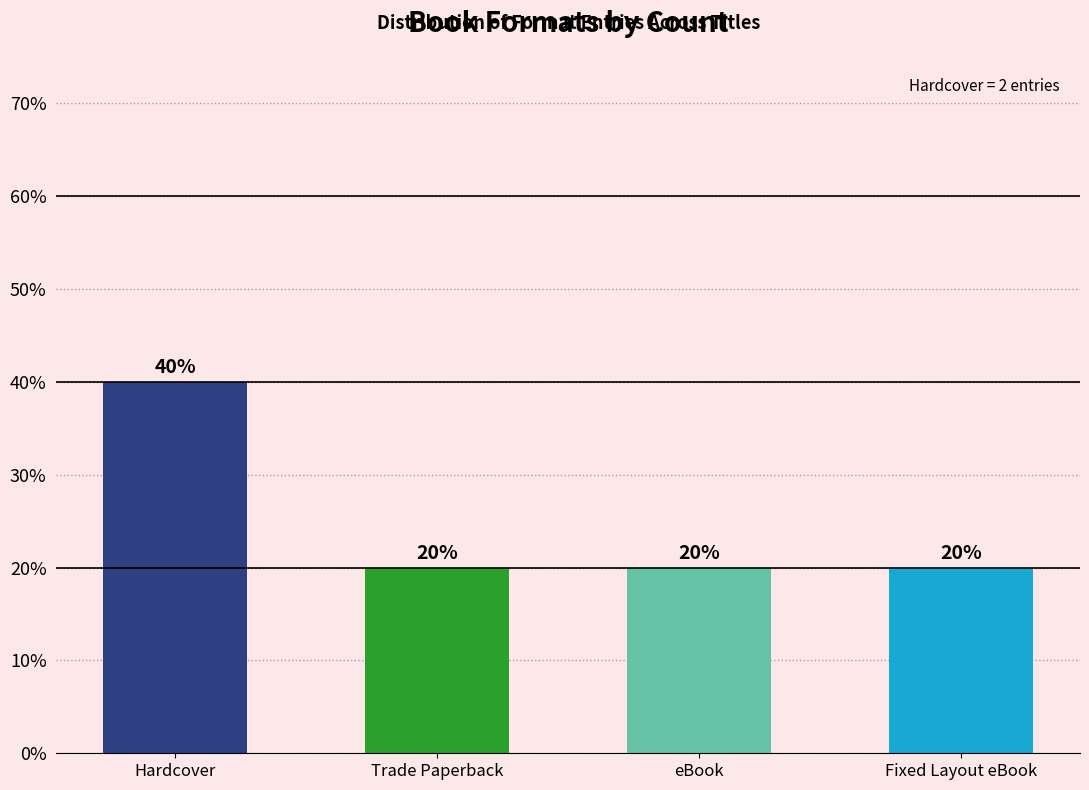

Is it true that the value at eBook is 11?

False